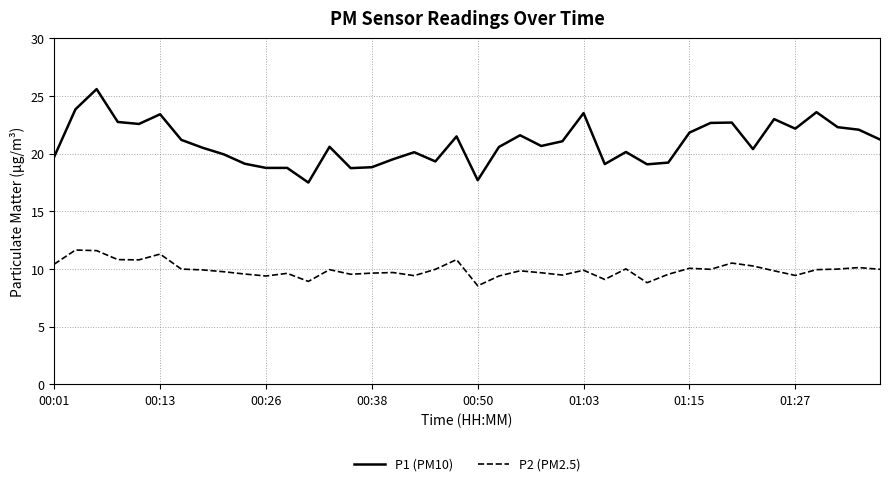

True or false: P1 (PM10) and P2 (PM2.5) intersect in this chart.

False